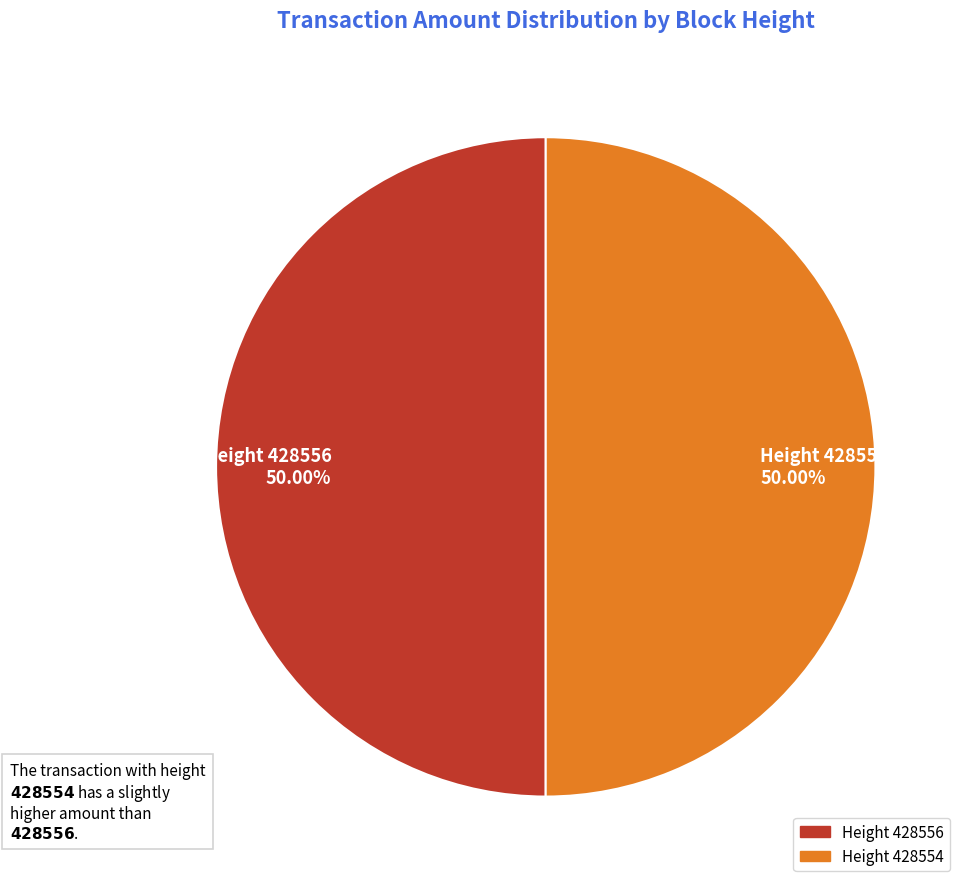

Approximately how many times larger is the value at Height 428554 50.00% compared to Height 428556 50.00%?

1.0